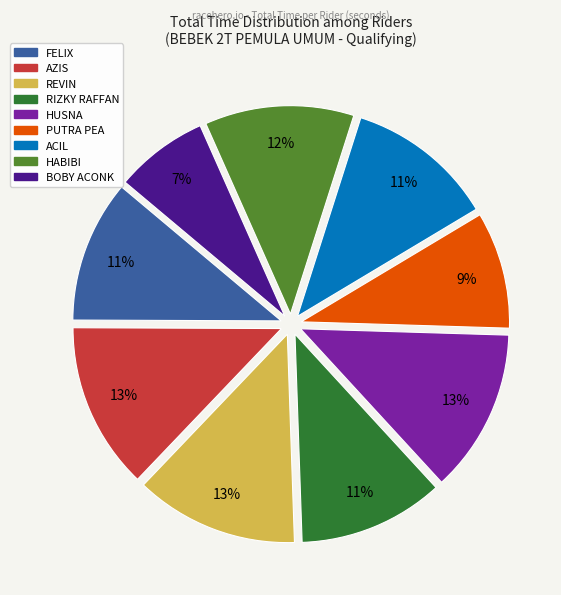

Is the sum of REVIN and HUSNA greater than half?

No